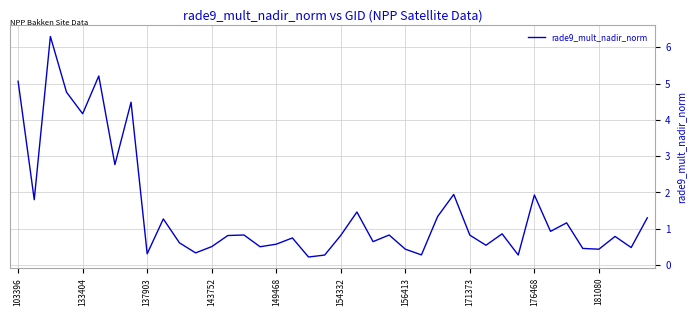

What is the difference between the maximum and minimum values?

6.1